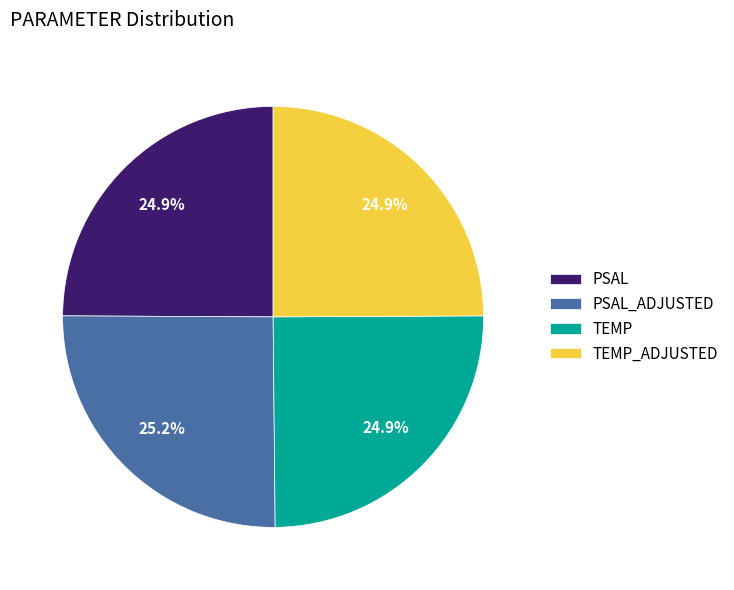

What percentage do PSAL and TEMP together represent?

49.8%